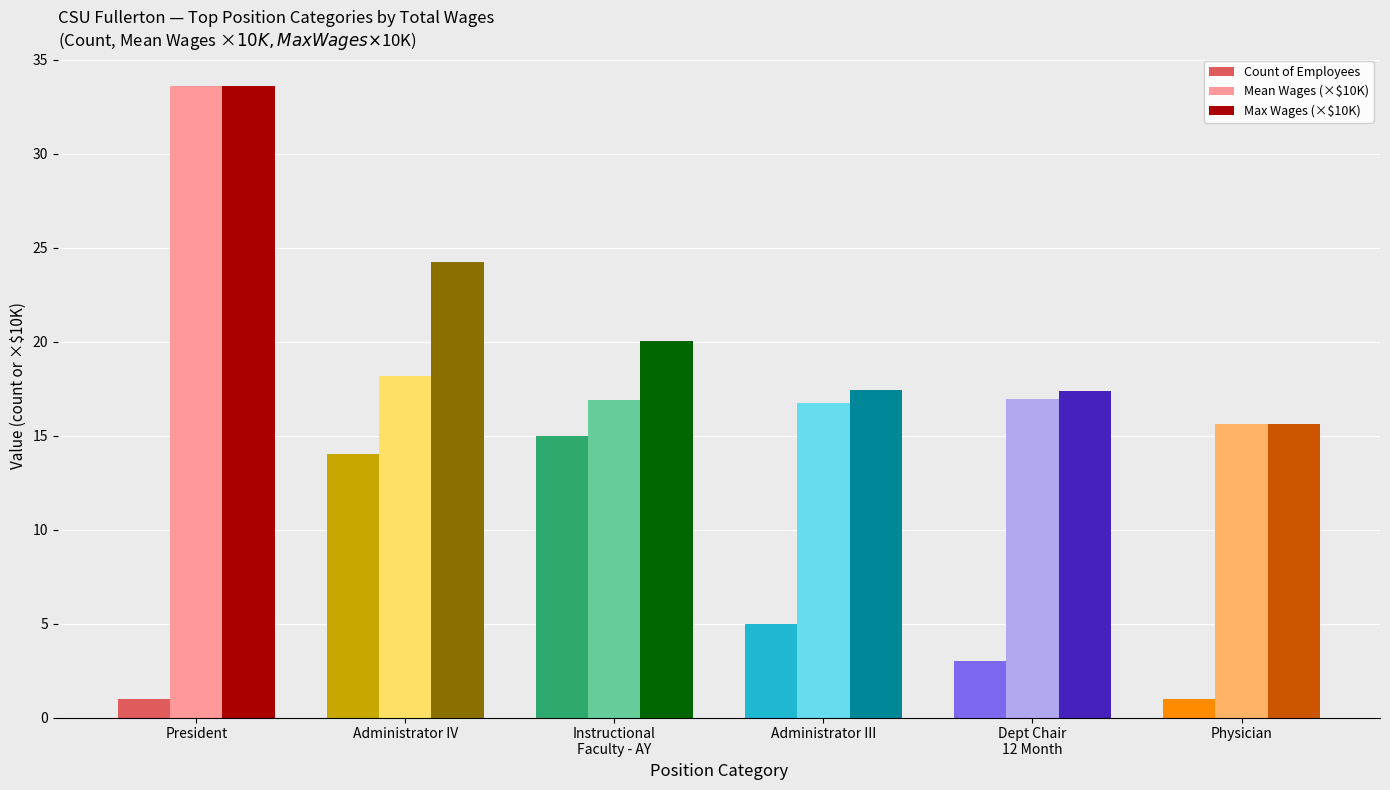

Is it true that Count of Employees equals 5.0 at Administrator III?

True